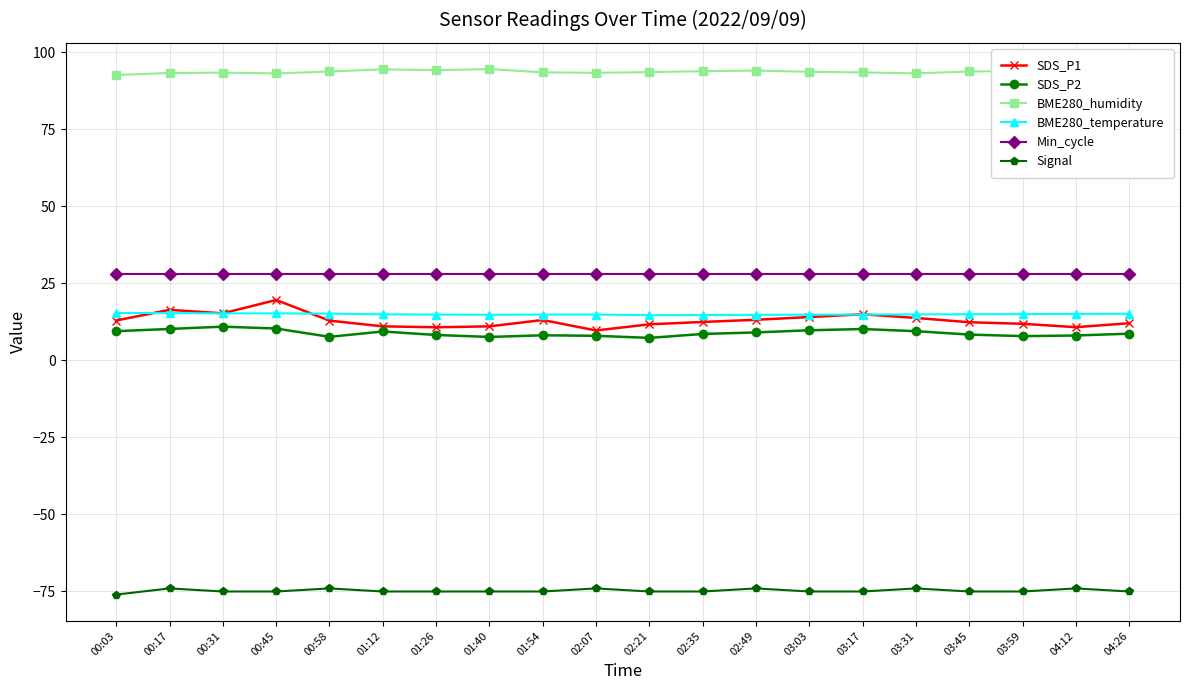

What is the maximum value for Signal?

-74.0